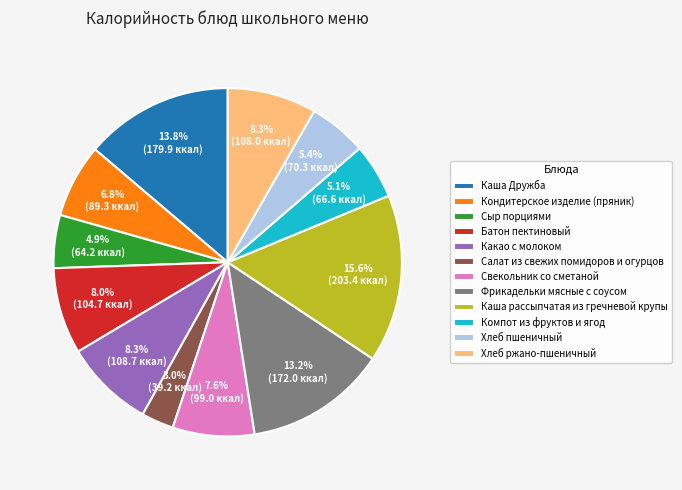

What percentage is the Свекольник со сметаной slice, to the nearest percent?

8%